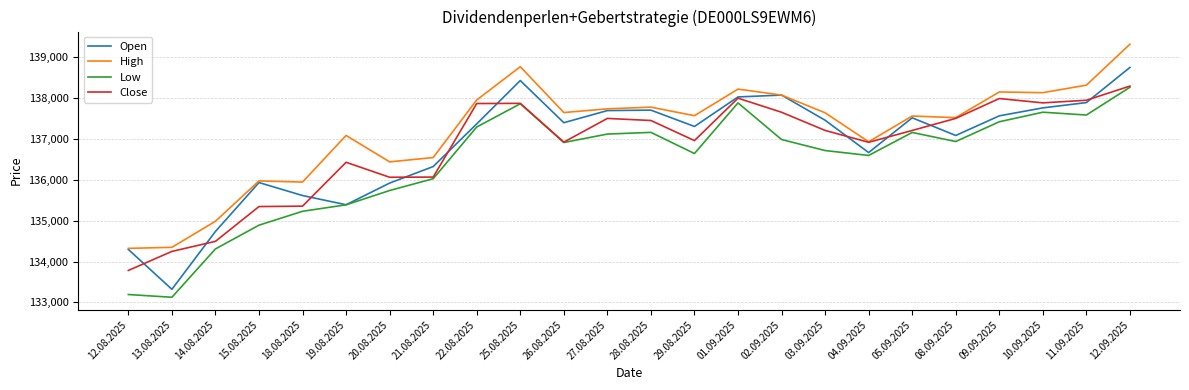

What is the sum of all Close values?

3283028